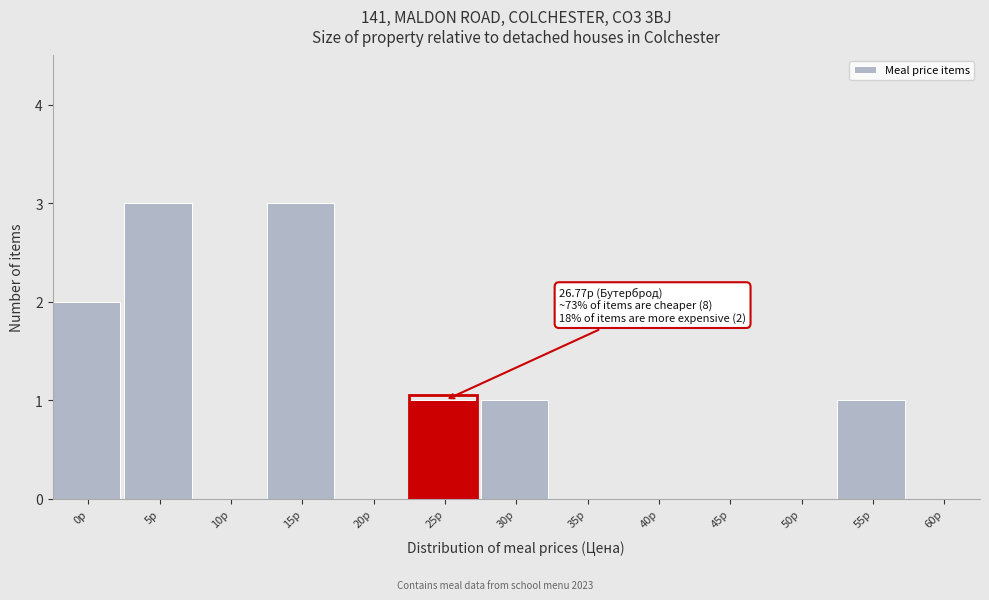

Reading left to right, extract all data points from this chart.

0р=2	5р=3	10р=0	15р=3	20р=0	25р=1	30р=1	35р=0	40р=0	45р=0	50р=0	55р=1	60р=0